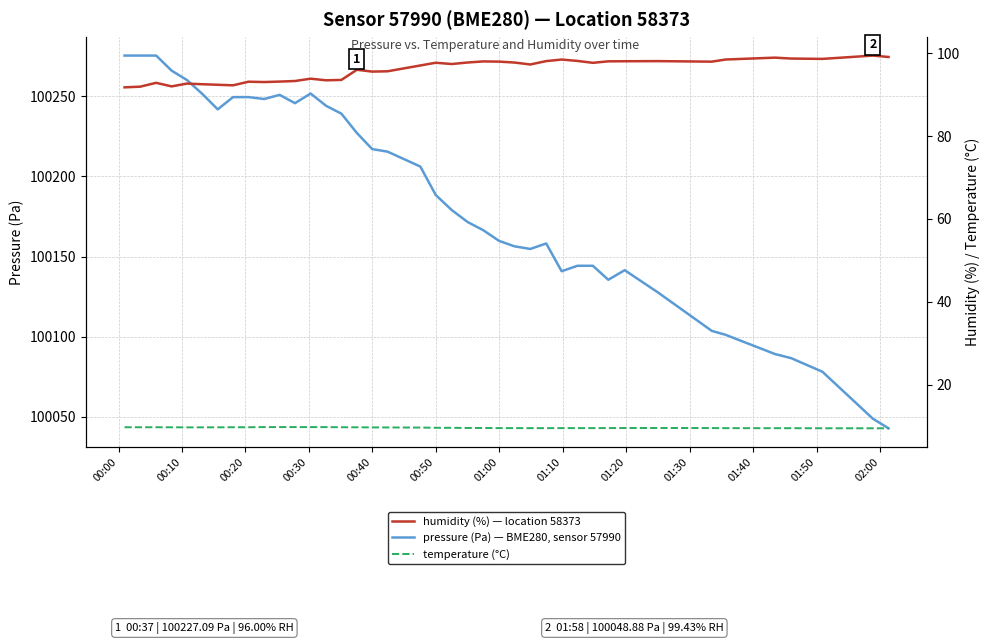

Which series has the largest total across all categories?

pressure (Pa) — BME280, sensor 57990